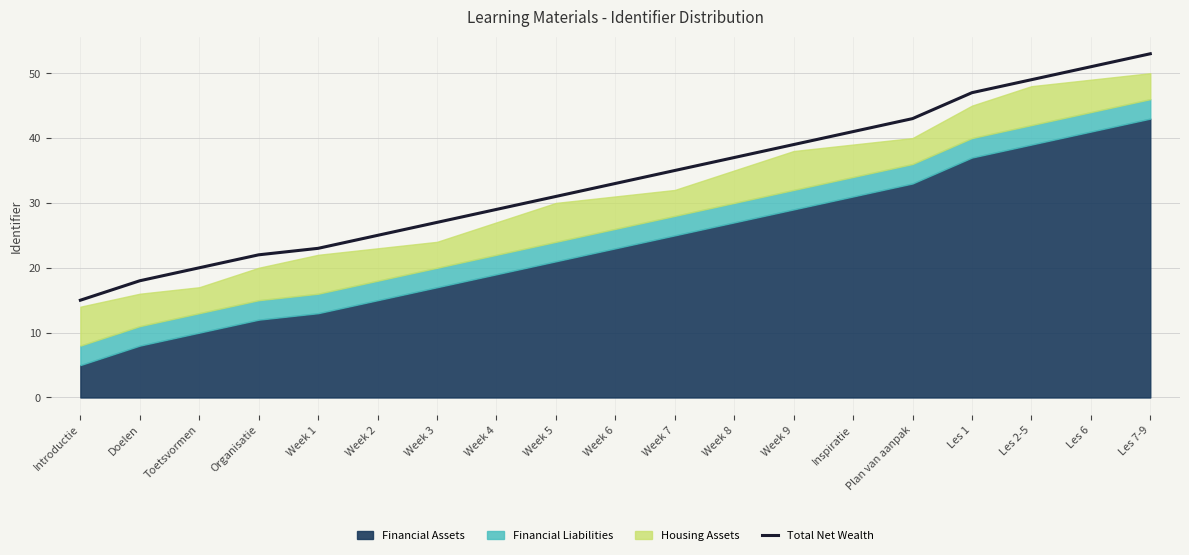

True or false: there are more than 1 points higher than both neighbors.

False